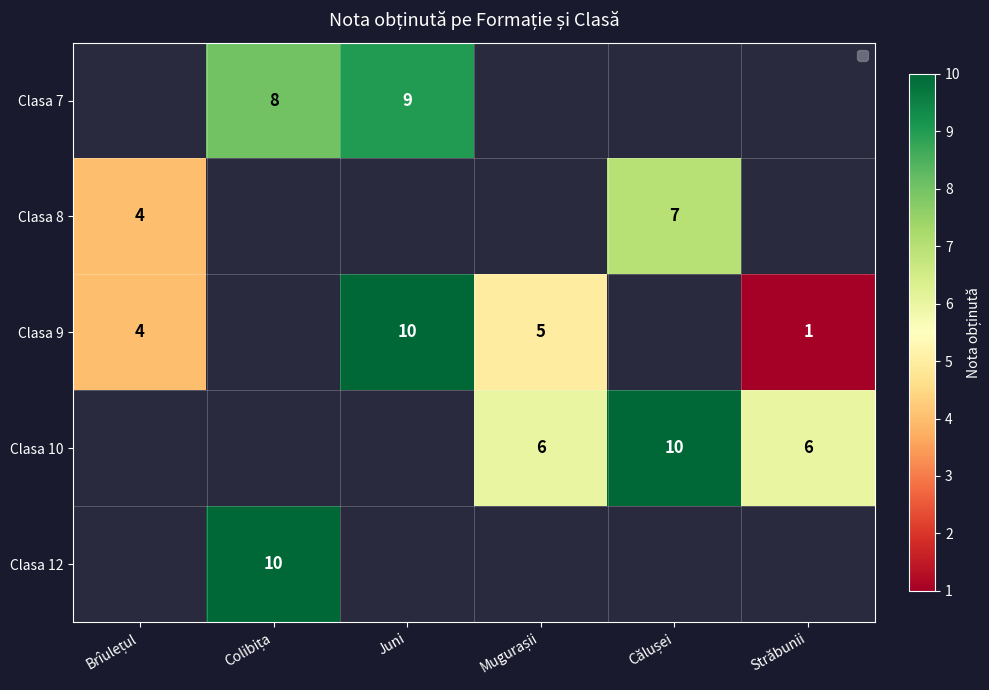

Is the value of Clasa 8 at Brîulețul greater than the value of Clasa 12 at Brîulețul?

No